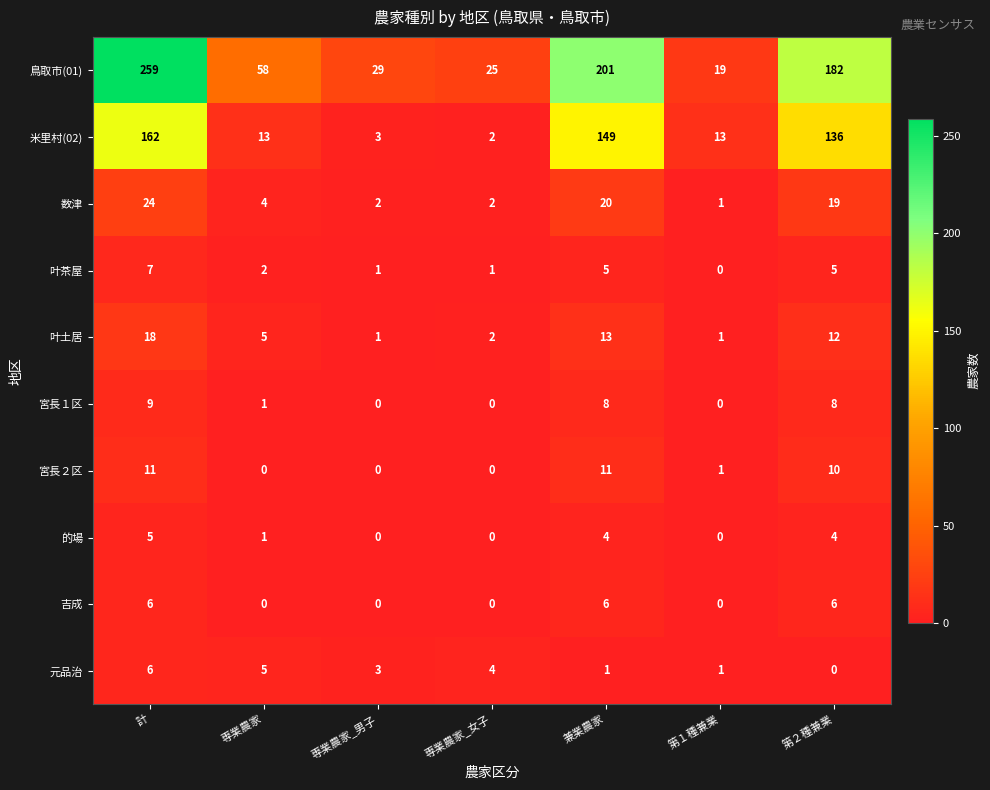

At which category is the sum across all series the highest?

計